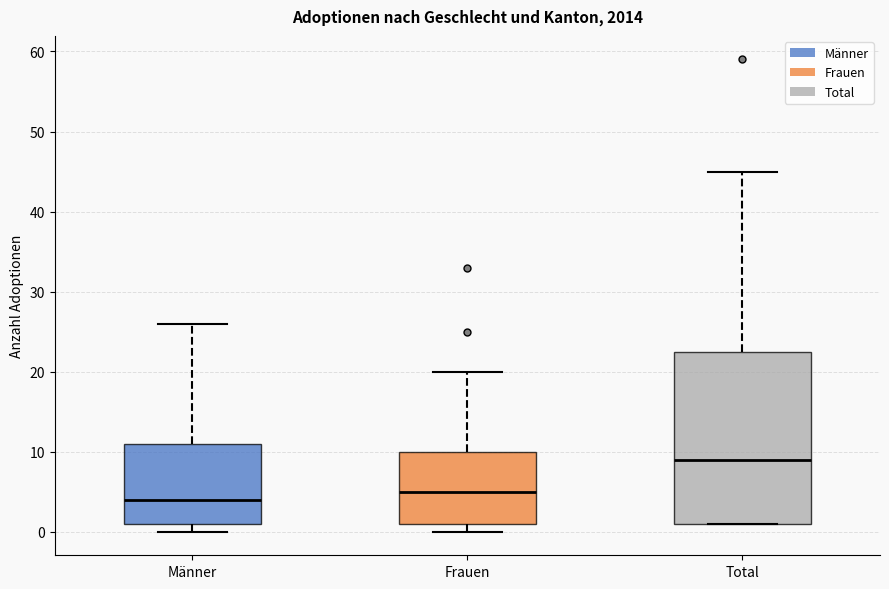

Reading left to right, read every box against the y-axis: the position of its median line, the range the box covers, and the ends of its whiskers. The values are not printed on the chart, so give them approximately, as read against the axis.

Männer: median 4, box 1 to 11, whiskers 0 to 26
Frauen: median 5, box 1 to 10, whiskers 0 to 20
Total: median 9, box 1 to 23, whiskers 1 to 45